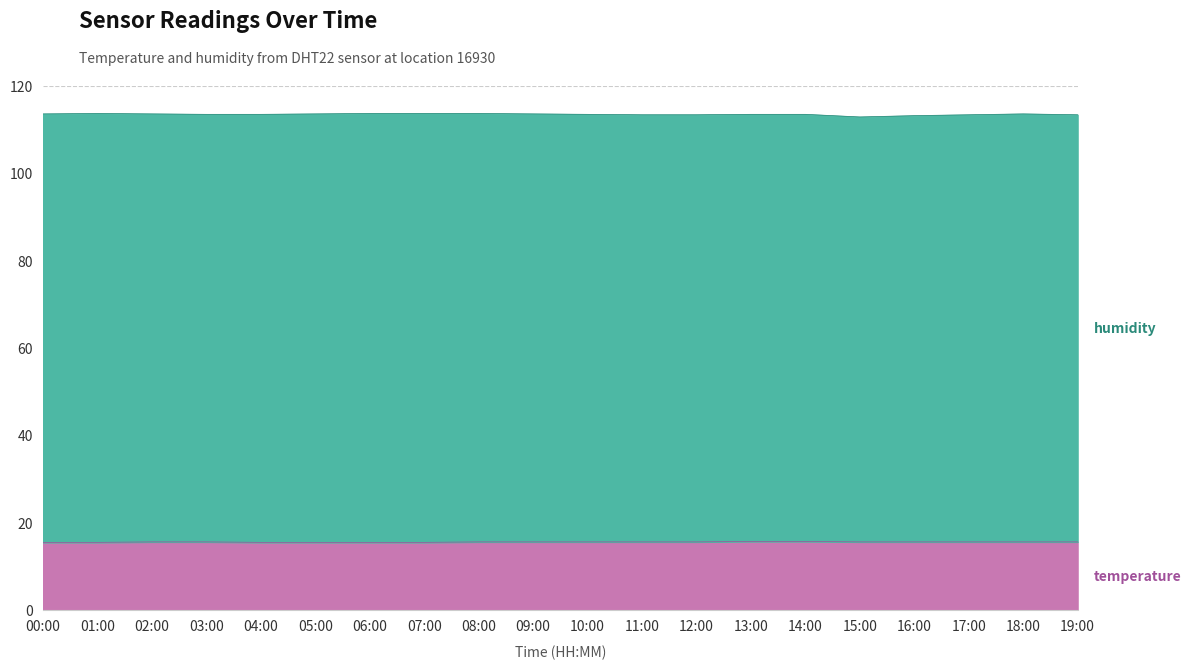

Rank the categories by value from lowest to highest.

00:00, 01:00, 04:00, 05:00, 06:00, 07:00, 02:00, 03:00, 08:00, 09:00, 10:00, 11:00, 12:00, 15:00, 16:00, 17:00, 18:00, 19:00, 13:00, 14:00